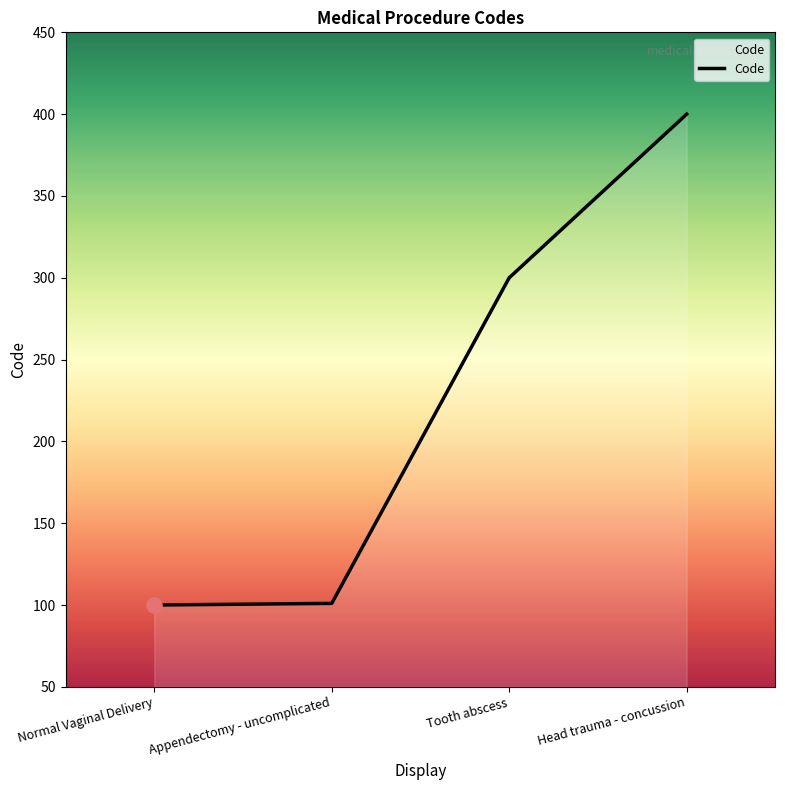

Between Tooth abscess and Head trauma - concussion, which is larger?

Head trauma - concussion